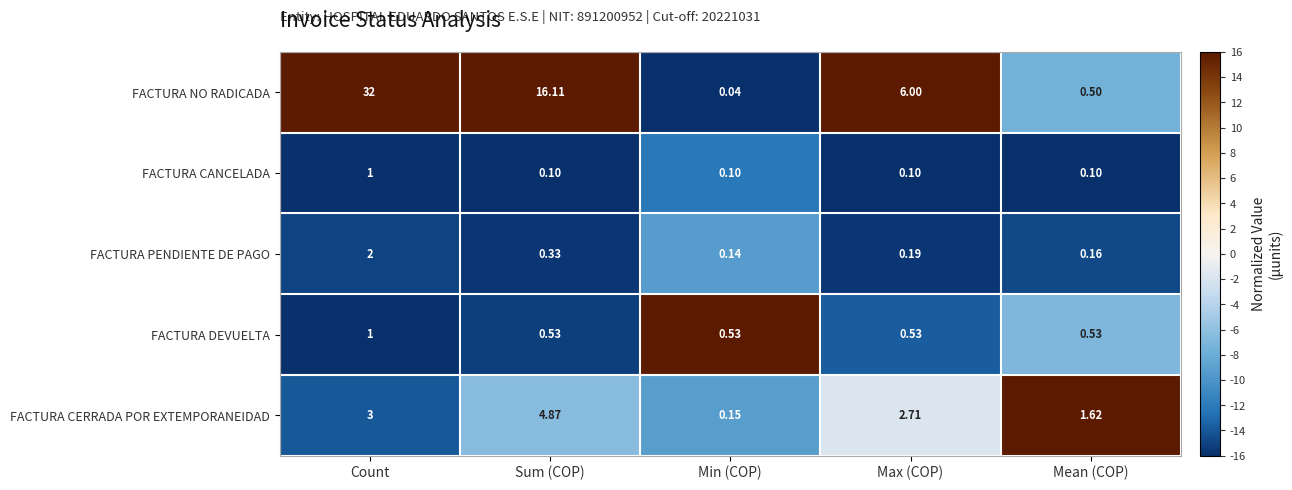

How many distinct data groups are displayed?

5